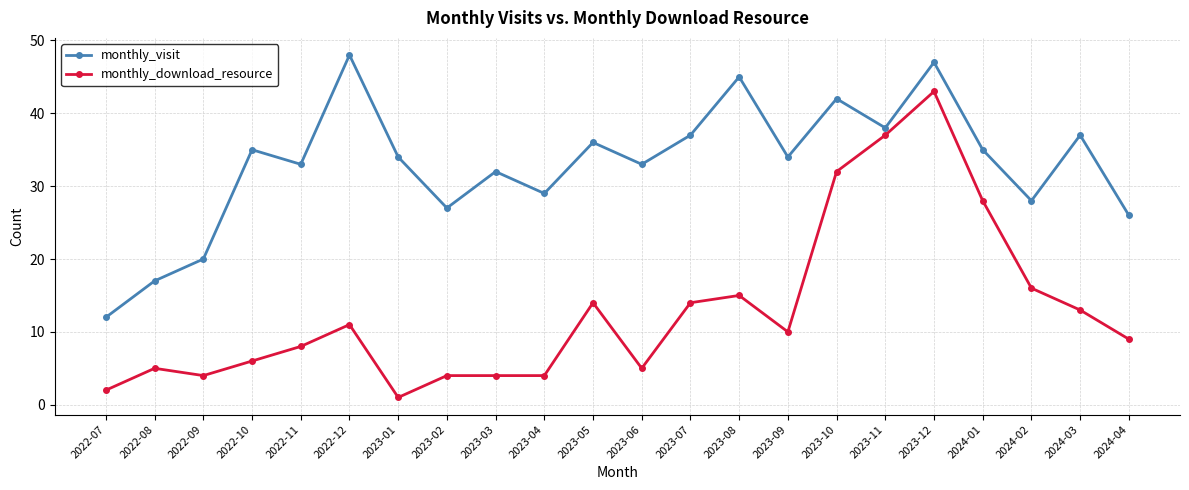

What is the difference between the monthly_visit values at 2024-01 and 2023-04?

6